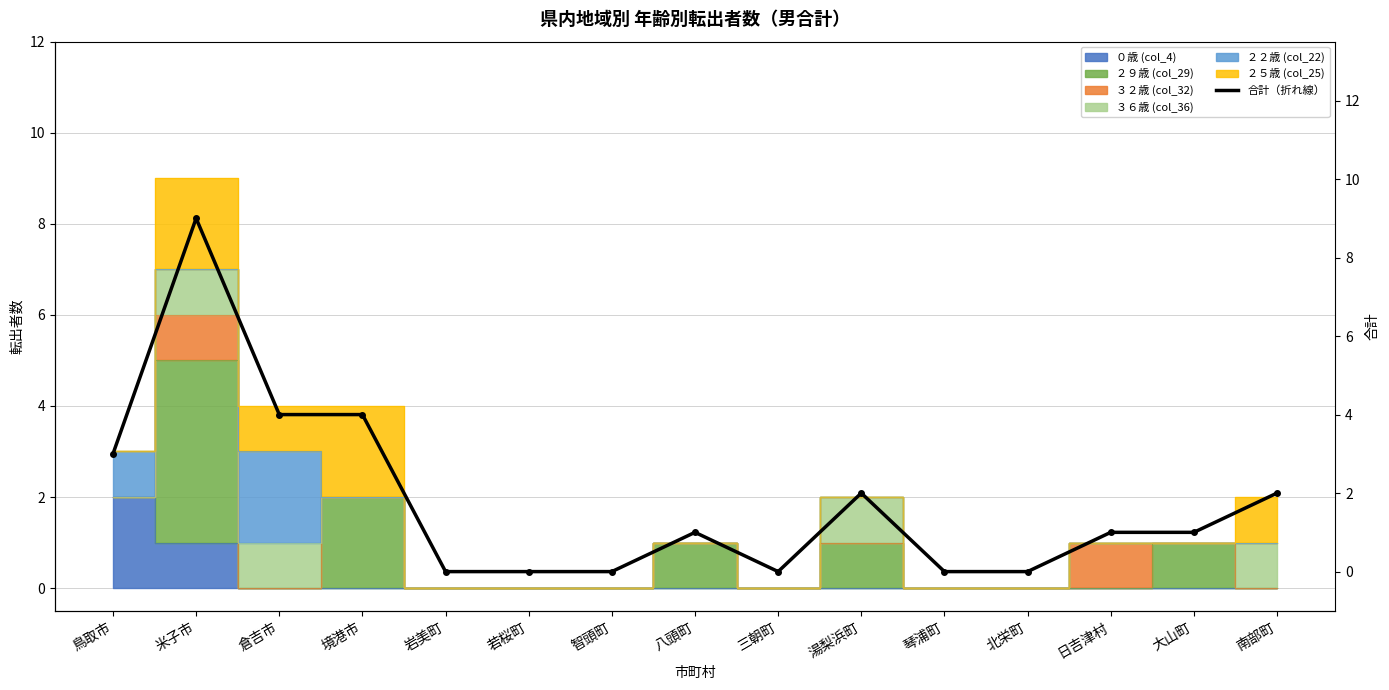

At which category does the chart reach its minimum across all series?

岩美町